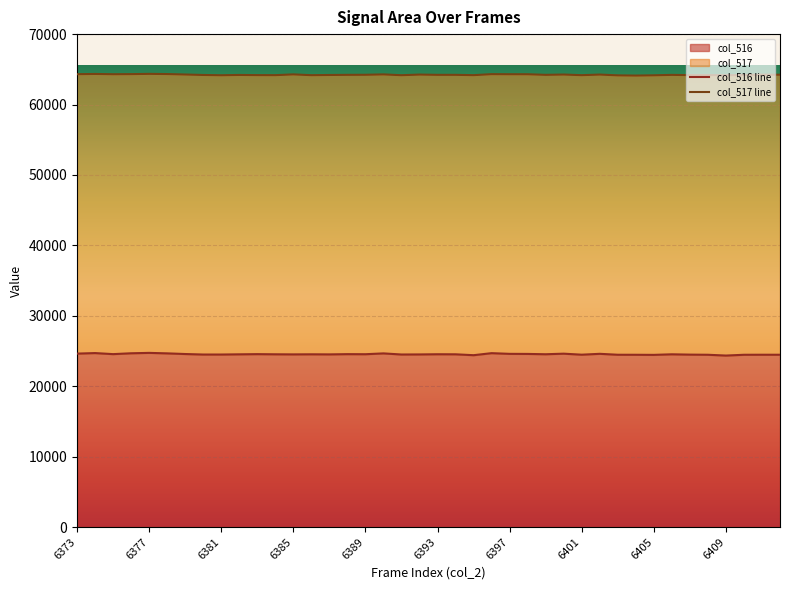

How many data points are above 24532?

19